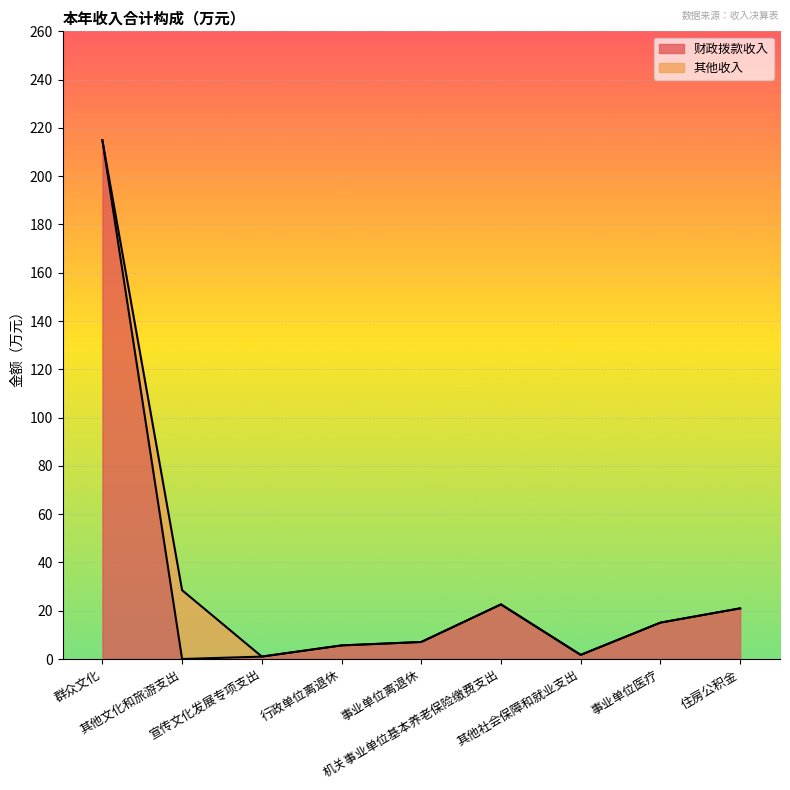

Does the chart display data point markers on the line(s)?

No